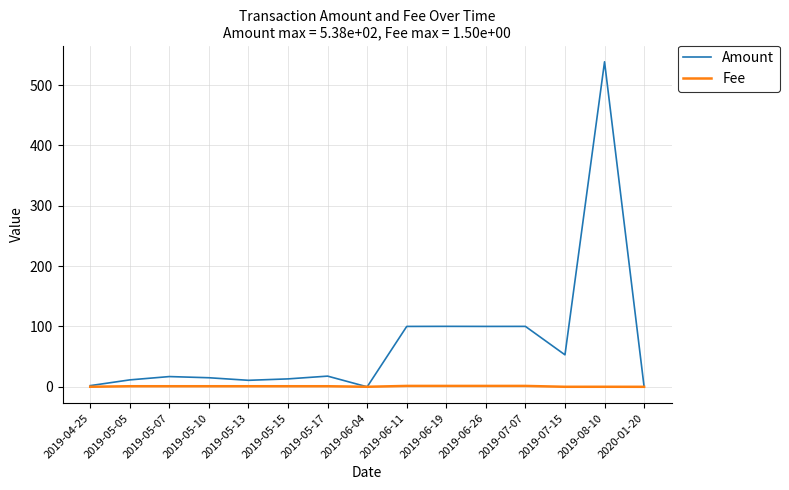

At which label is Amount closest to 269?

2019-06-19